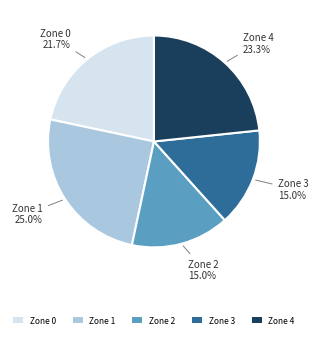

What percentage is NOT represented by Zone 3?

85.0%